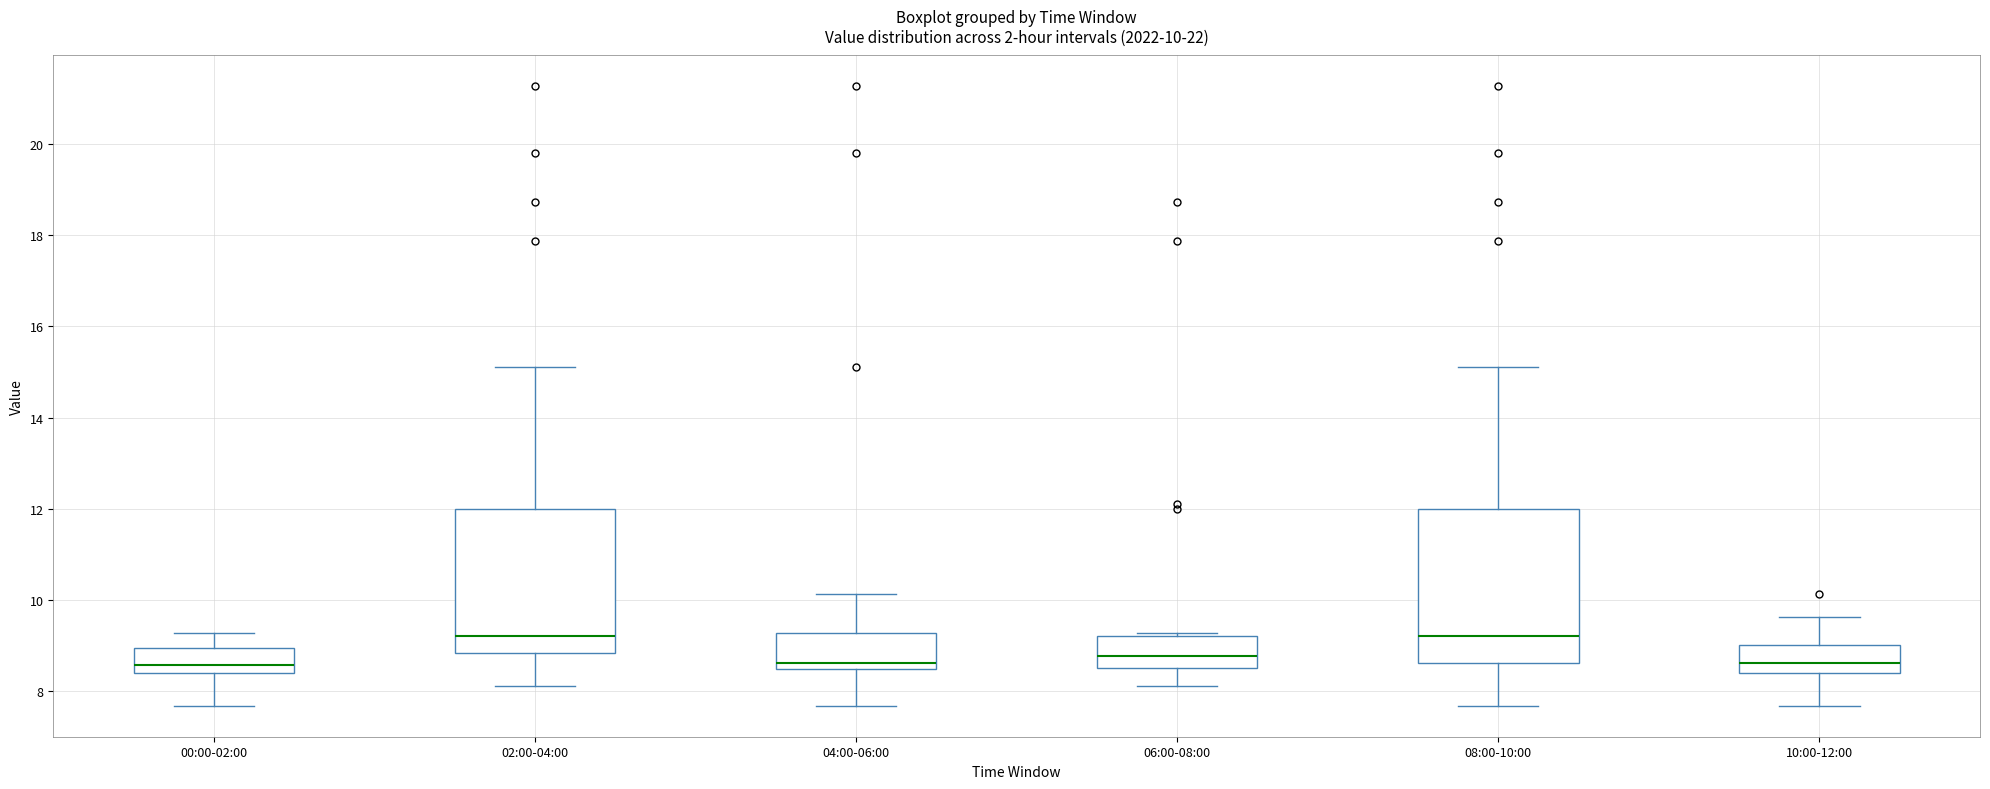

Which box is the tallest, from its lower edge to its upper edge?

08:00-10:00